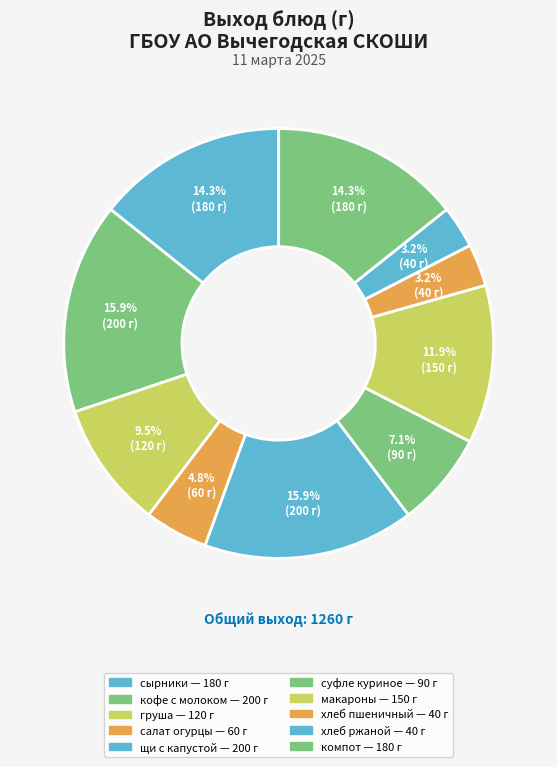

Which category has the biggest portion of the pie?

кофейный напиток с молоком